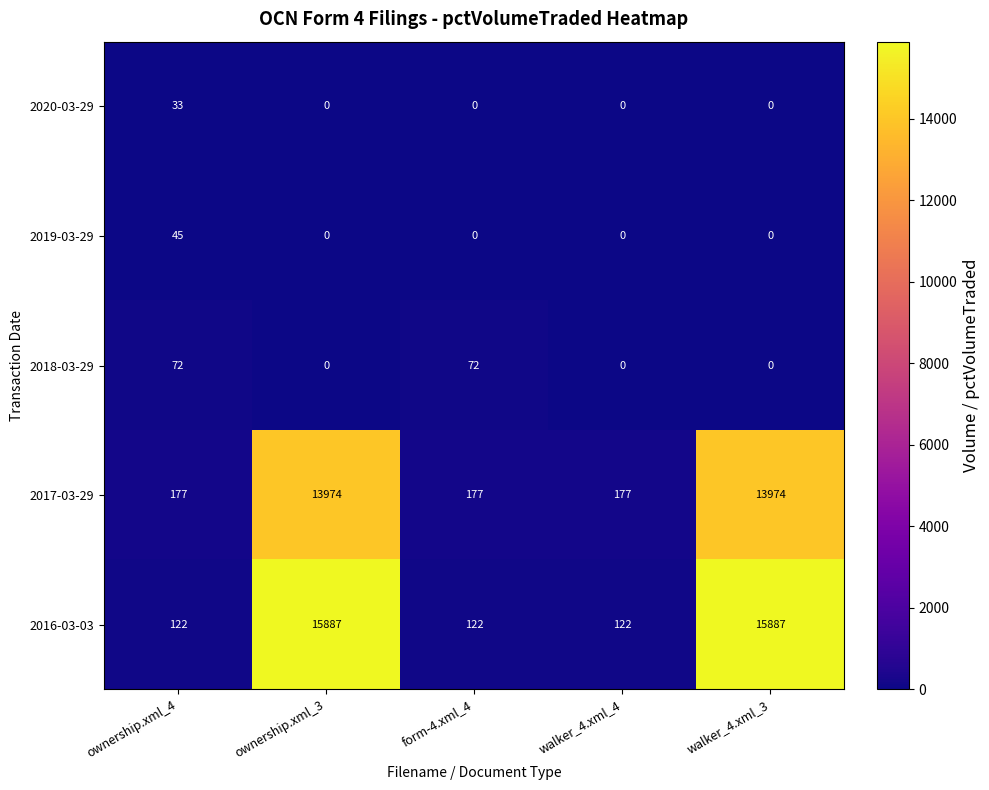

List the series in order of their peak value, lowest first.

2020-03-29, 2019-03-29, 2018-03-29, 2017-03-29, 2016-03-03